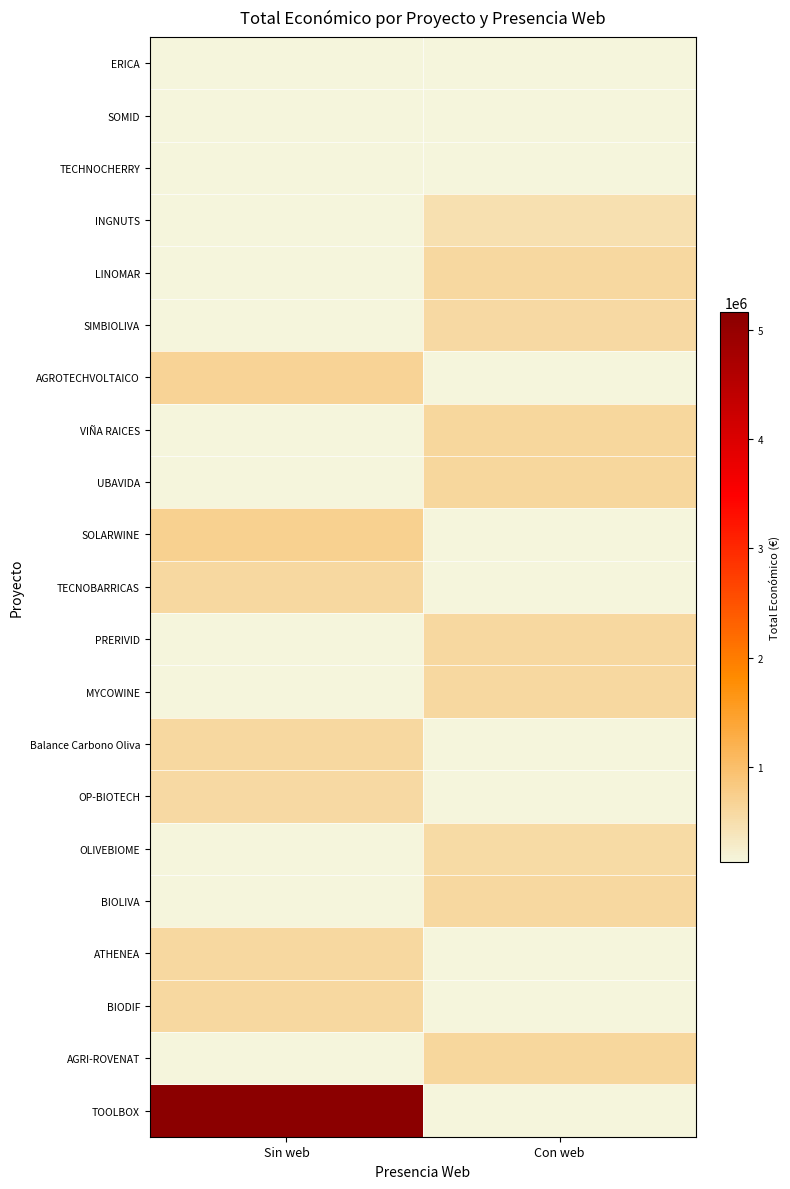

How many series are shown in this chart?

21